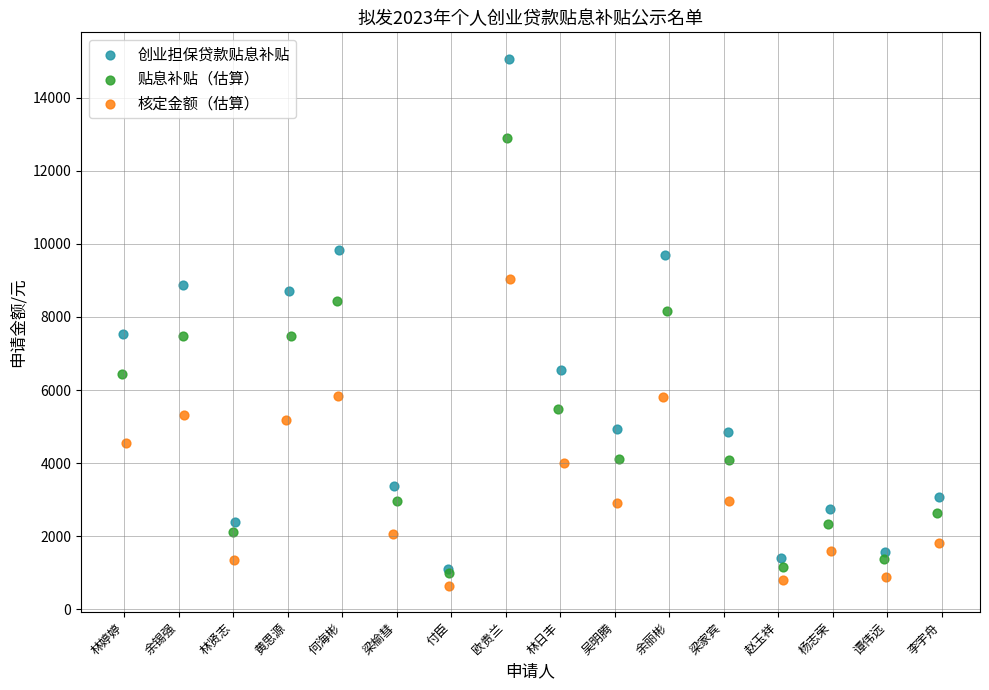

Which series contains the highest Y value?

创业担保贷款贴息补贴